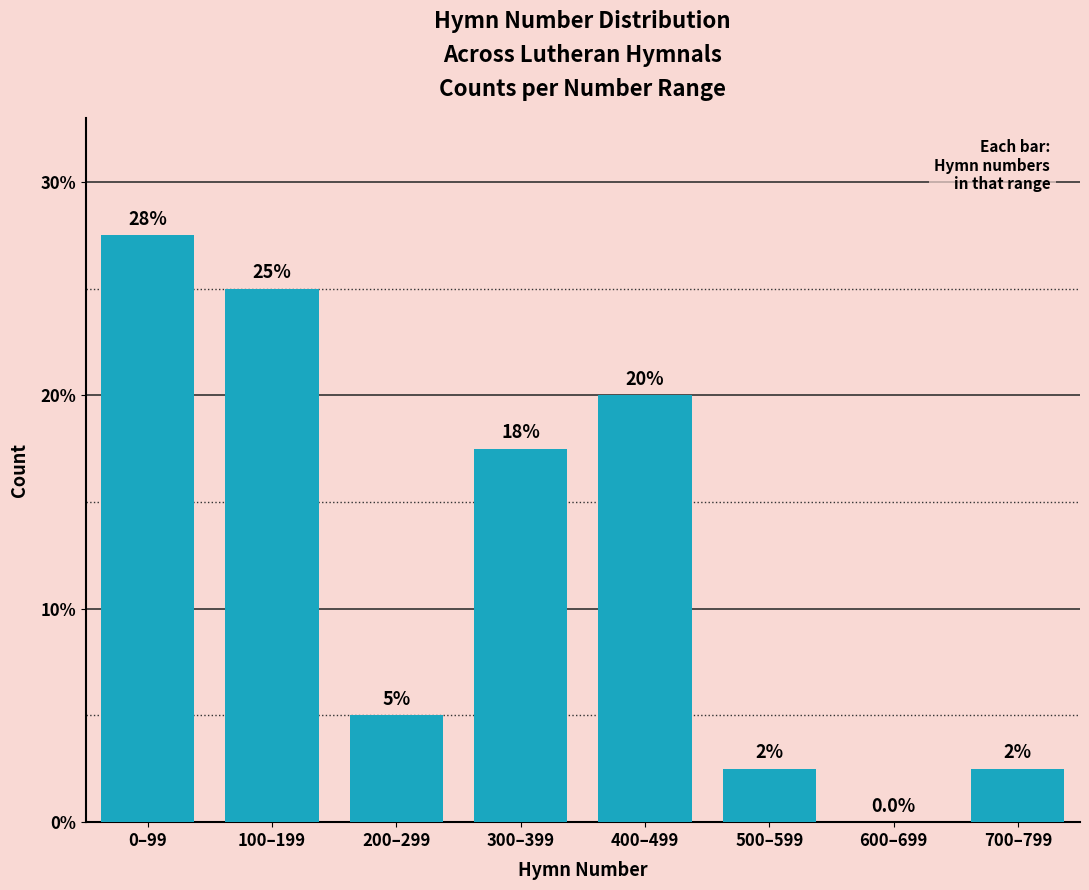

Reading right to left, transcribe all the data shown in this chart.

700–799=2.5	600–699=0.0	500–599=2.5	400–499=20.0	300–399=17.5	200–299=5.0	100–199=25.0	0–99=27.5